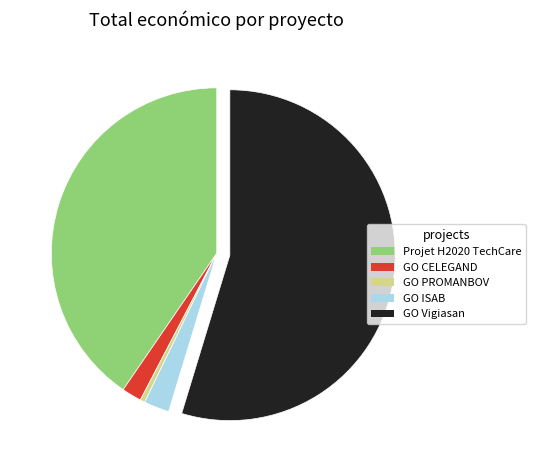

Rank the categories by value from highest to lowest.

GO Vigiasan, Projet H2020 TechCare, GO ISAB, GO CELEGAND, GO PROMANBOV